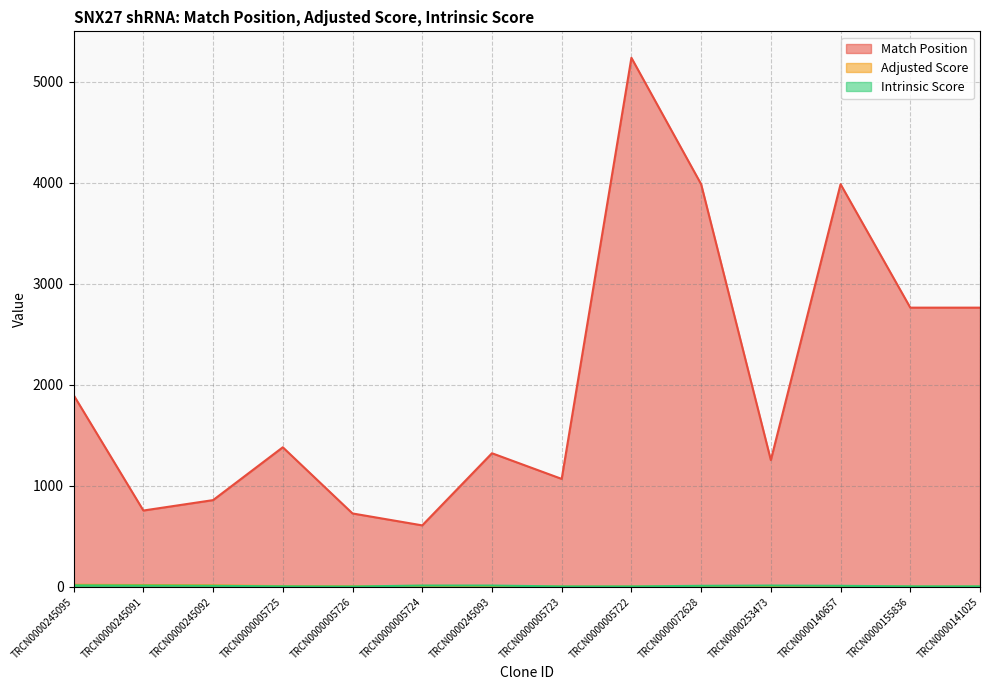

Which series has the largest total across all categories?

Match Position